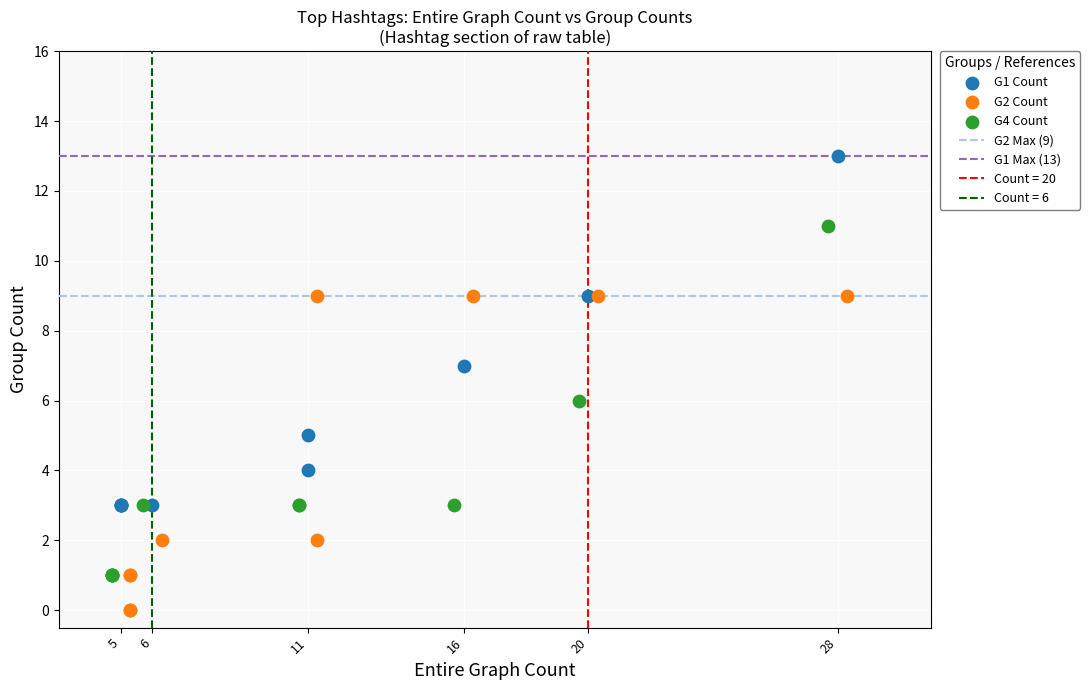

Which series reaches the minimum Y coordinate?

G2 Count